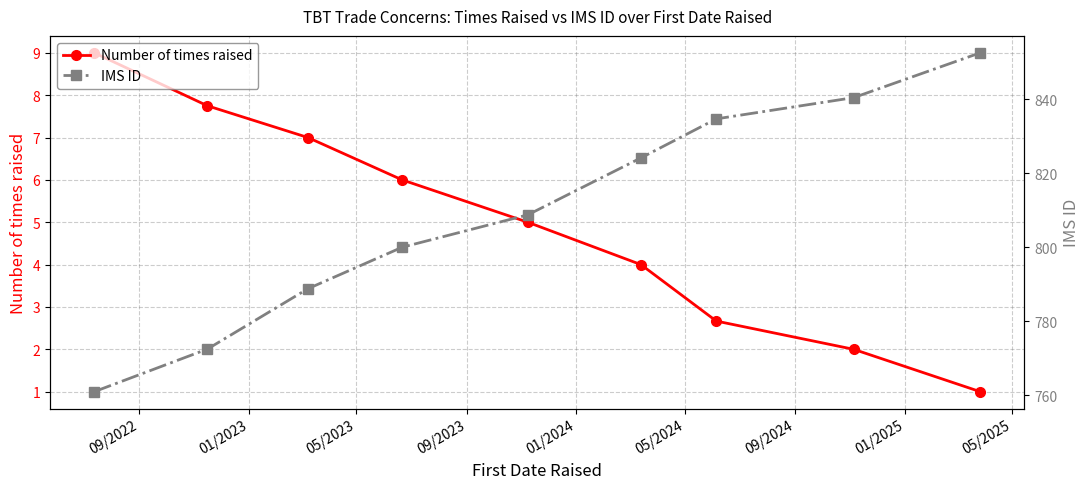

What is the value of the Number of times raised point at the 2nd from the left?

7.8